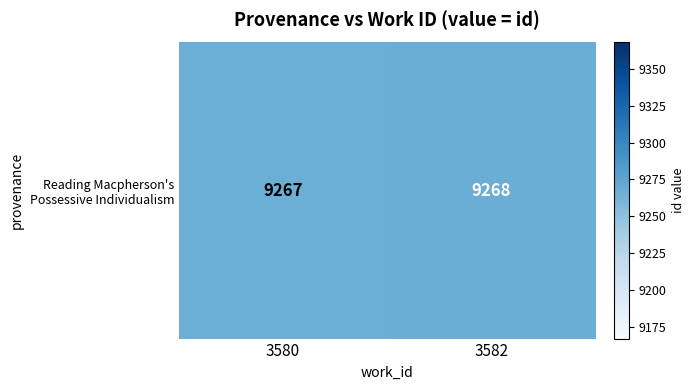

Rank the categories by value from lowest to highest.

3580, 3582